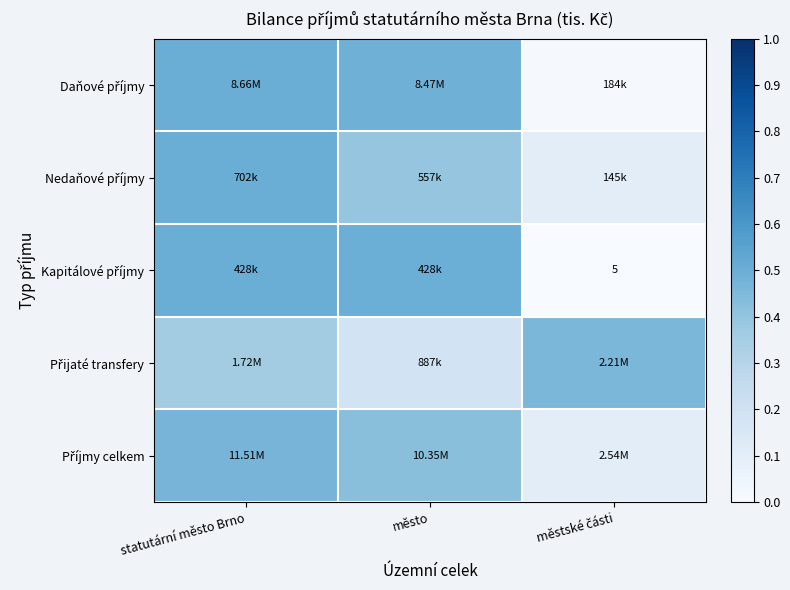

The value of Kapitálové příjmy at město is 0.2. True or false?

False